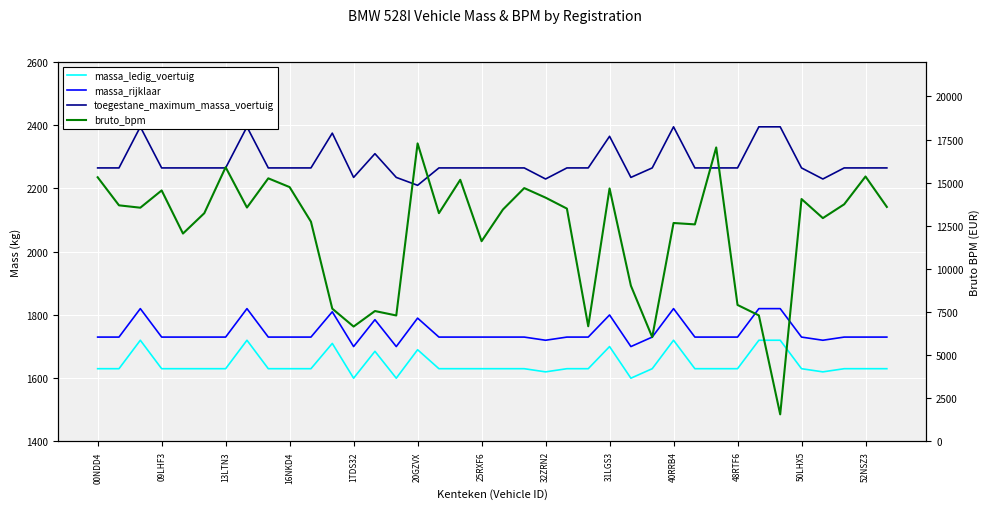

True or false: massa_rijklaar and massa_ledig_voertuig cross at least once.

False